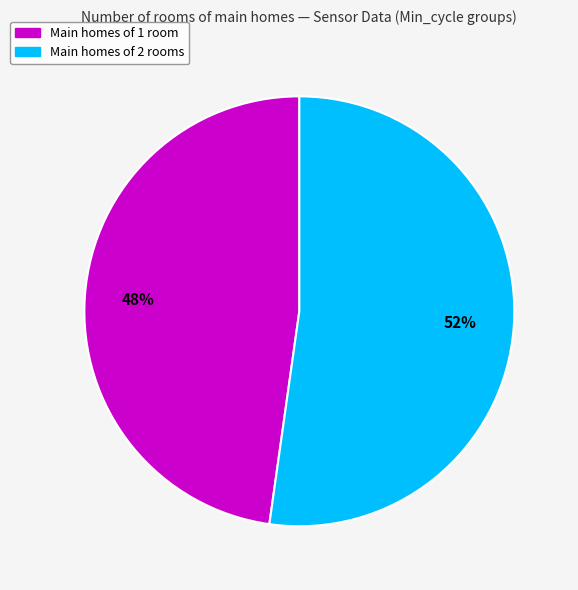

How many segments does this pie chart have?

2